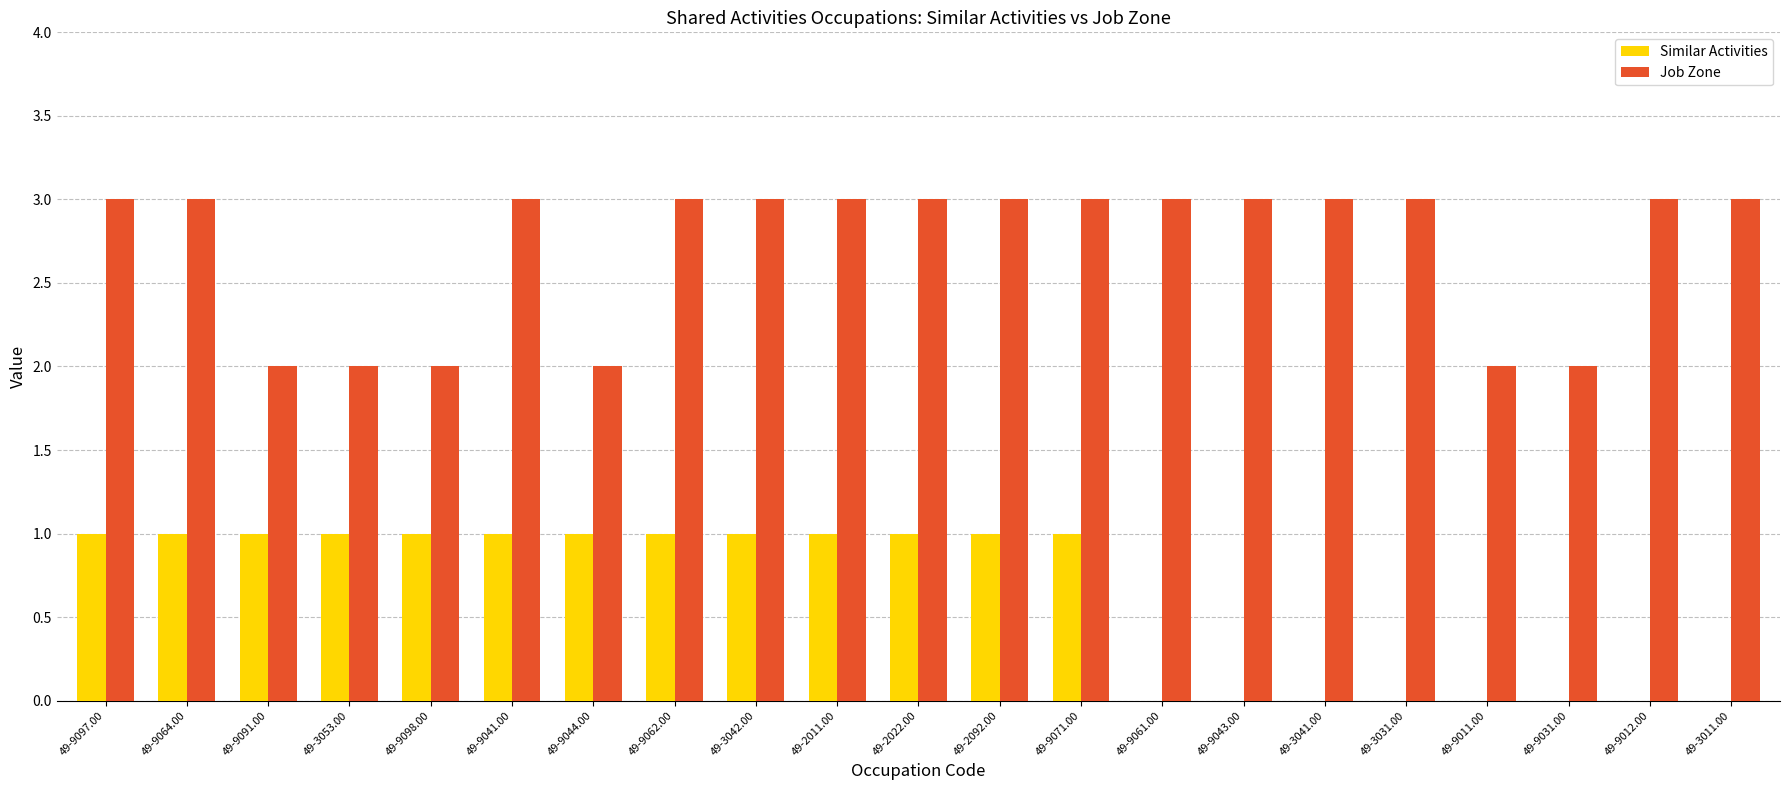

The value of Similar Activities at 49-9031.00 is -1. True or false?

False